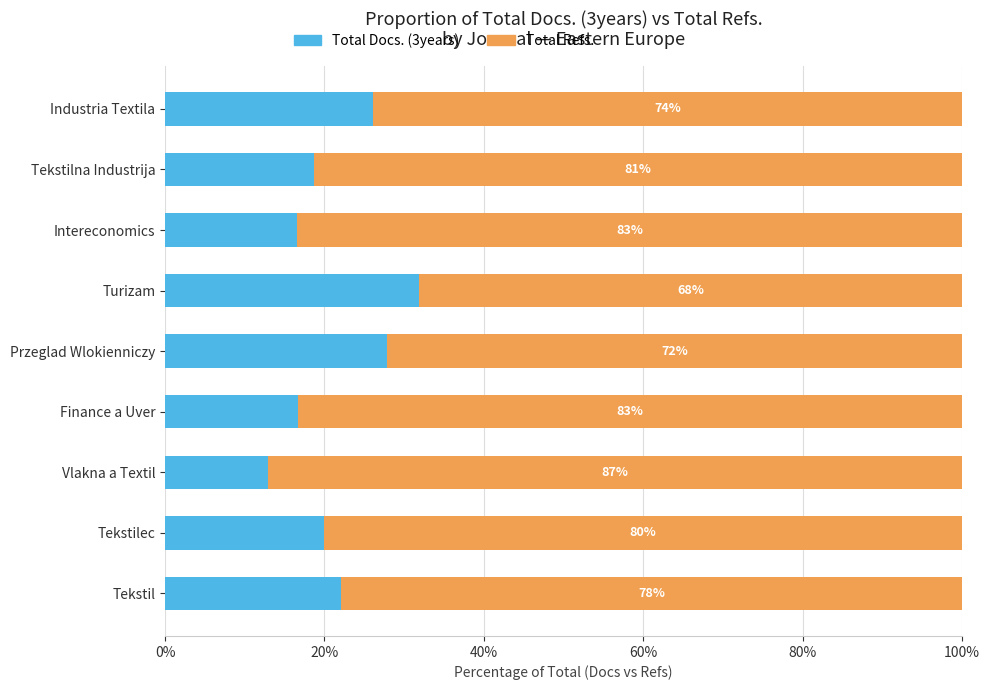

What is the difference between the maximum and minimum values in the Total Docs. (3years) series?

19.0